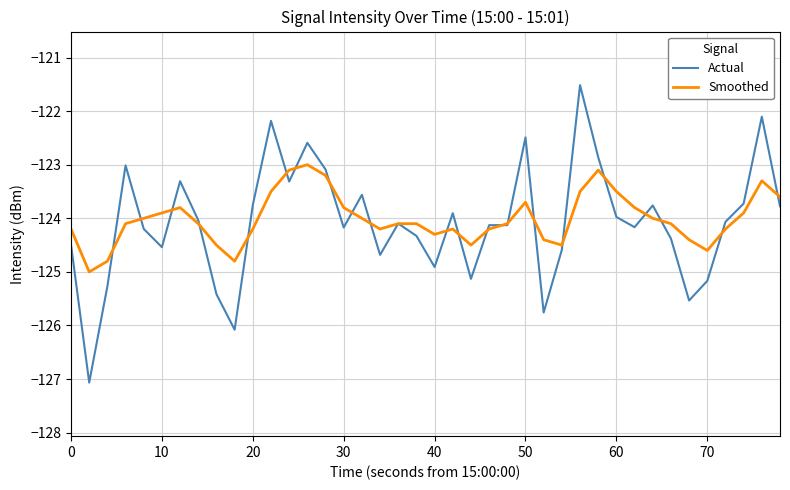

List the series in order of their peak value, lowest first.

Smoothed, Actual